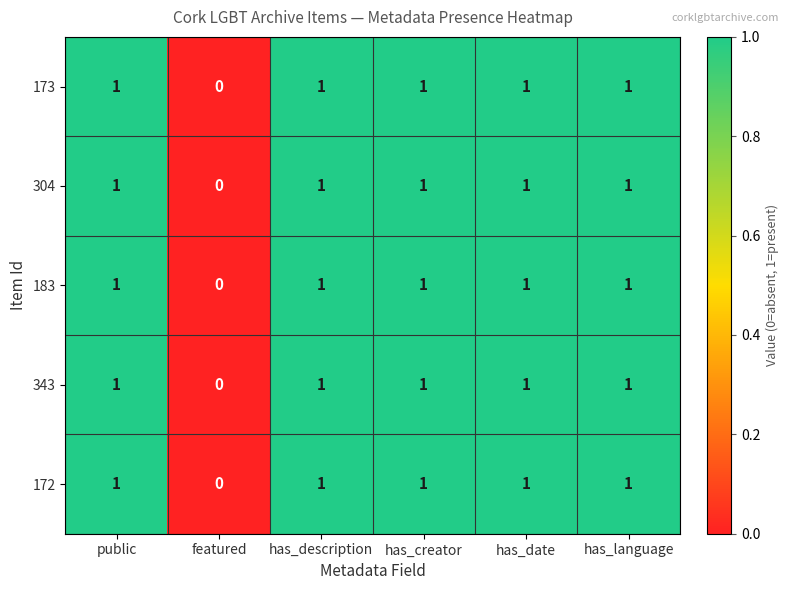

At which category does the chart reach its minimum across all series?

featured